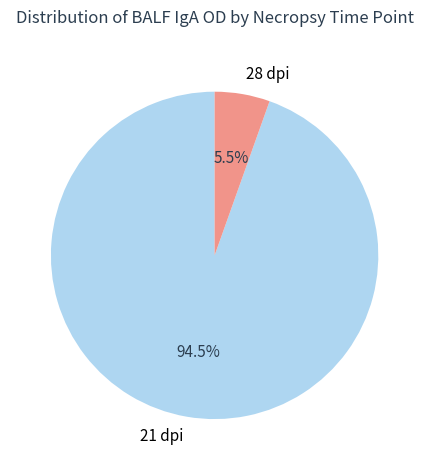

How much of the chart is everything except 21 dpi?

5.5%